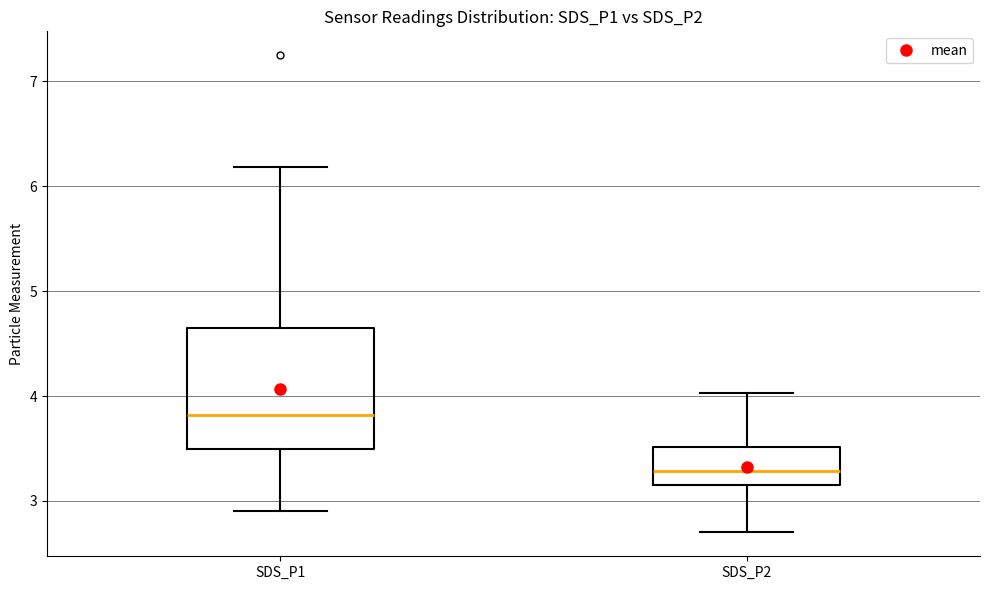

Which box's median line is the lowest?

SDS_P2